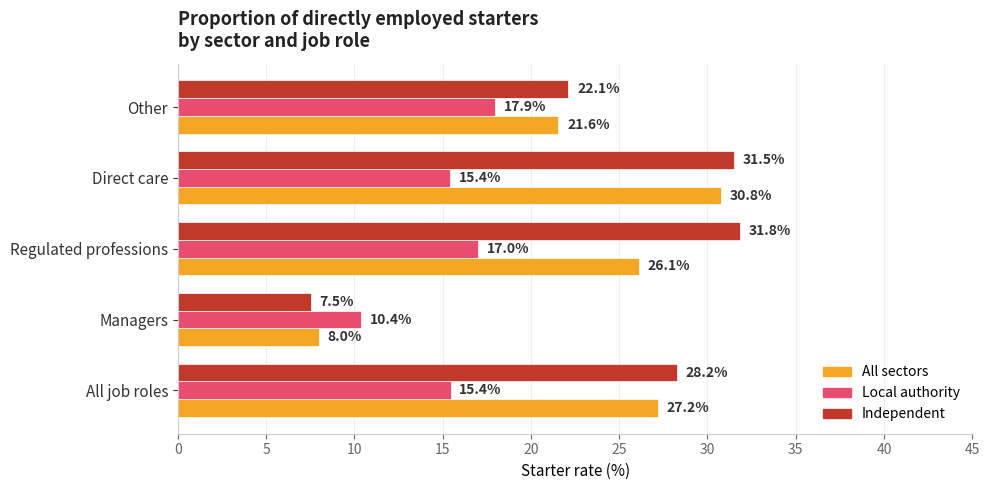

Read the Local authority value at Other.

17.9